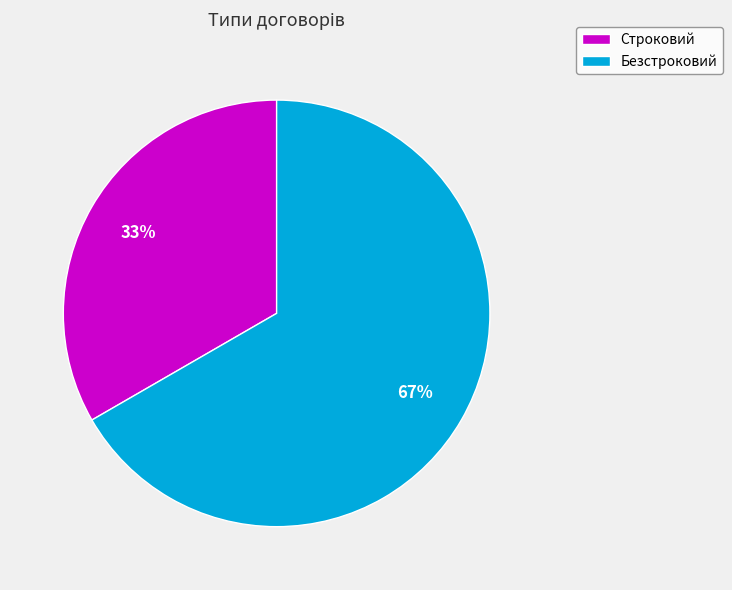

Is Строковий the majority of the pie?

No